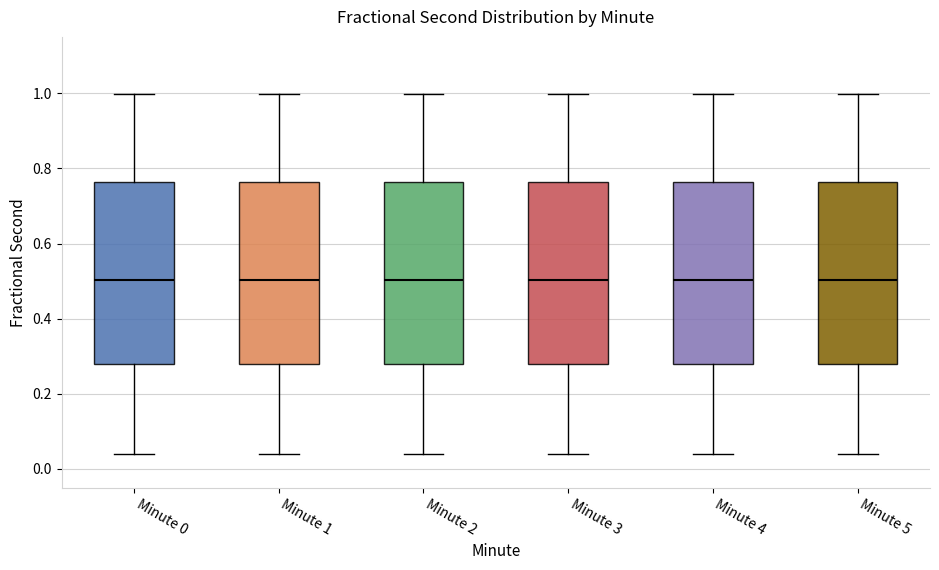

Reading left to right, read every box against the y-axis: the position of its median line, the range the box covers, and the ends of its whiskers. The values are not printed on the chart, so give them approximately, as read against the axis.

Minute 0: median 0.50, box 0.28 to 0.76, whiskers 0.04 to 1.00
Minute 1: median 0.50, box 0.28 to 0.76, whiskers 0.04 to 1.00
Minute 2: median 0.50, box 0.28 to 0.76, whiskers 0.04 to 1.00
Minute 3: median 0.50, box 0.28 to 0.76, whiskers 0.04 to 1.00
Minute 4: median 0.50, box 0.28 to 0.76, whiskers 0.04 to 1.00
Minute 5: median 0.50, box 0.28 to 0.76, whiskers 0.04 to 1.00